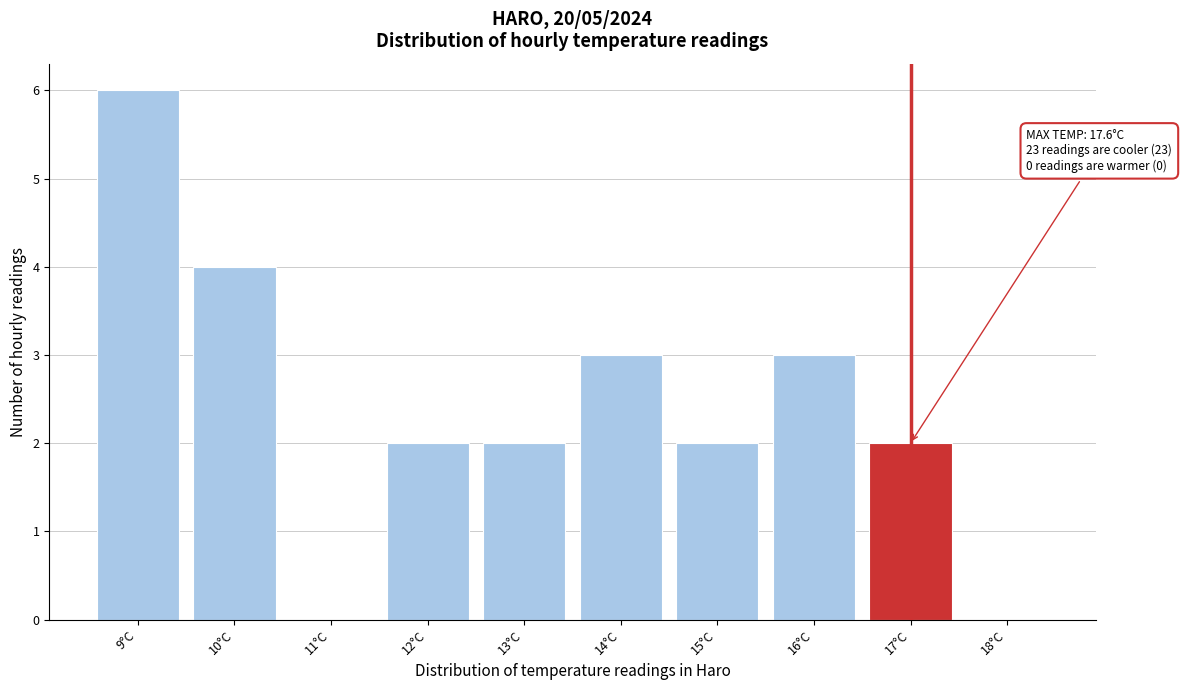

Reading left to right, list all the values displayed in this chart.

9°C=6	10°C=4	11°C=0	12°C=2	13°C=2	14°C=3	15°C=2	16°C=3	17°C=2	18°C=0